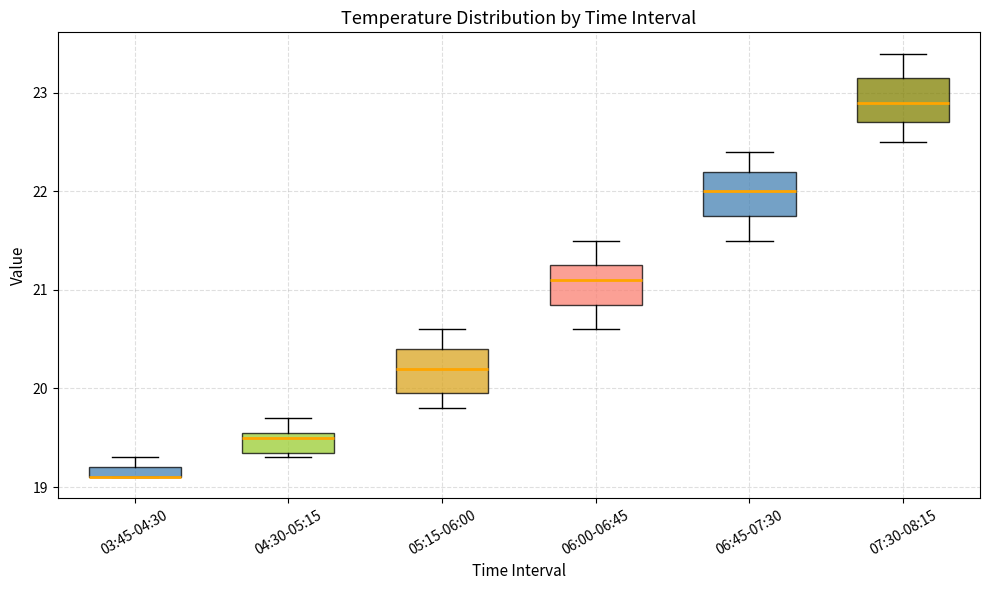

Where is the upper edge of the box for 05:15-06:00 on the y-axis? The values are not printed on the chart, so give them approximately, as read against the axis.

20.4